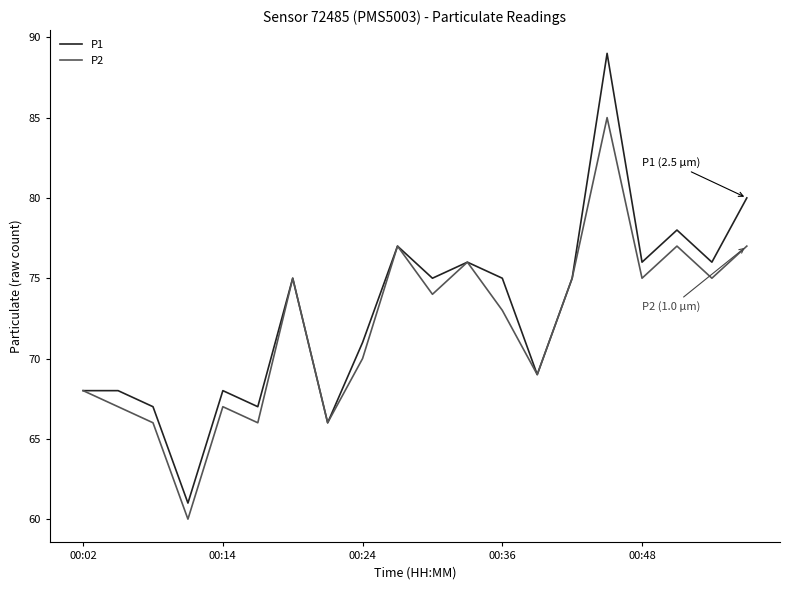

List the series in order of their peak value, lowest first.

P2, P1